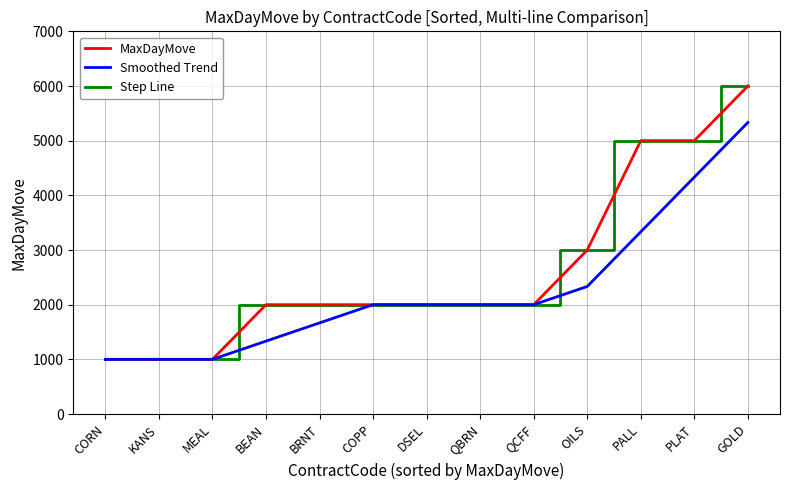

What position from the left is CORN?

1